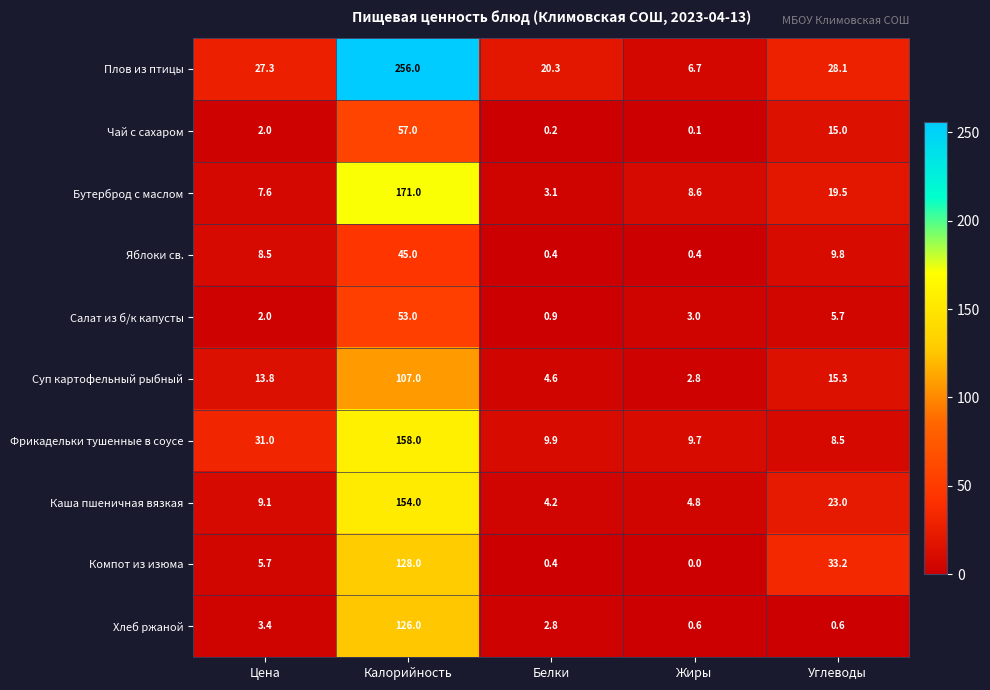

How many values in the Фрикадельки тушенные в соусе series exceed 9?

4